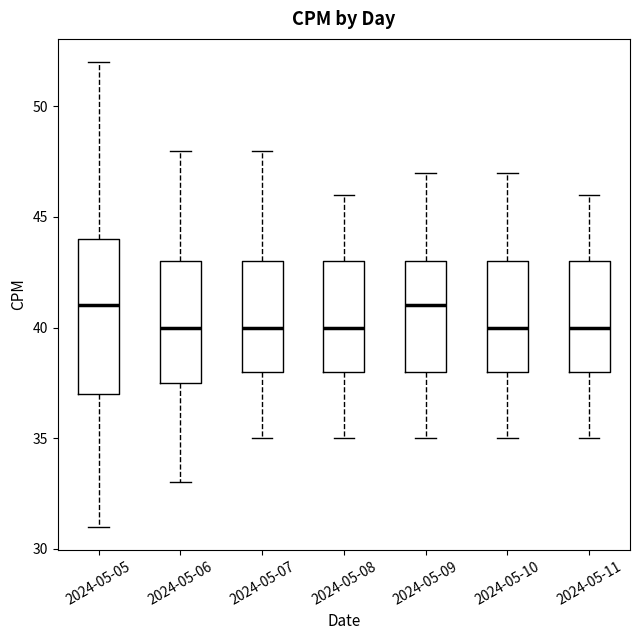

Where does the lower whisker of the box for 2024-05-10 end on the y-axis? The values are not printed on the chart, so give them approximately, as read against the axis.

35.0